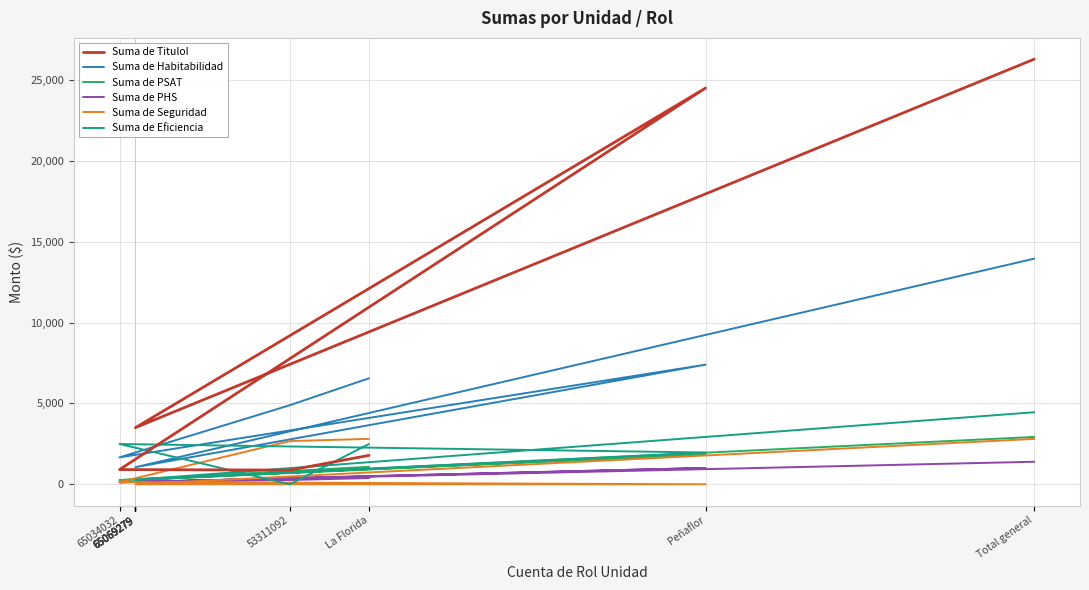

Reading right to left, extract all data points from this chart.

Suma de TituloI: Total general=26282.3	65069279=3499.5	65069279=3499.5	65069279=3499.5	65069279=3499.5	65069279=3499.5	65069279=3499.5	65069279=3499.5	Peñaflor=24496.3	65034032=910.0	53311092=876.0	La Florida=1786.0
Suma de Habitabilidad: Total general=13948.1	65069279=1056.6	65069279=1056.6	65069279=1056.6	65069279=1056.6	65069279=1056.6	65069279=1056.6	65069279=1056.6	Peñaflor=7396.1	65034032=1663.6	53311092=4888.4	La Florida=6552.0
Suma de PSAT: Total general=2927.0	65069279=264.0	65069279=264.0	65069279=264.0	65069279=264.0	65069279=264.0	65069279=264.0	65069279=264.0	Peñaflor=1848.0	65034032=260.0	53311092=819.0	La Florida=1079.0
Suma de PHS: Total general=1392.0	65069279=144.0	65069279=144.0	65069279=144.0	65069279=144.0	65069279=144.0	65069279=144.0	65069279=144.0	Peñaflor=1008.0	65034032=120.0	53311092=264.0	La Florida=384.0
Suma de Seguridad: Total general=2806.8	65069279=0.0	65069279=0.0	65069279=0.0	65069279=0.0	65069279=0.0	65069279=0.0	65069279=0.0	Peñaflor=0.0	65034032=137.2	53311092=2669.6	La Florida=2806.8
Suma de Eficiencia: Total general=4453.2	65069279=280.6	65069279=280.6	65069279=280.6	65069279=280.6	65069279=280.6	65069279=280.6	65069279=280.6	Peñaflor=1964.0	65034032=2489.2	53311092=0.0	La Florida=2489.2